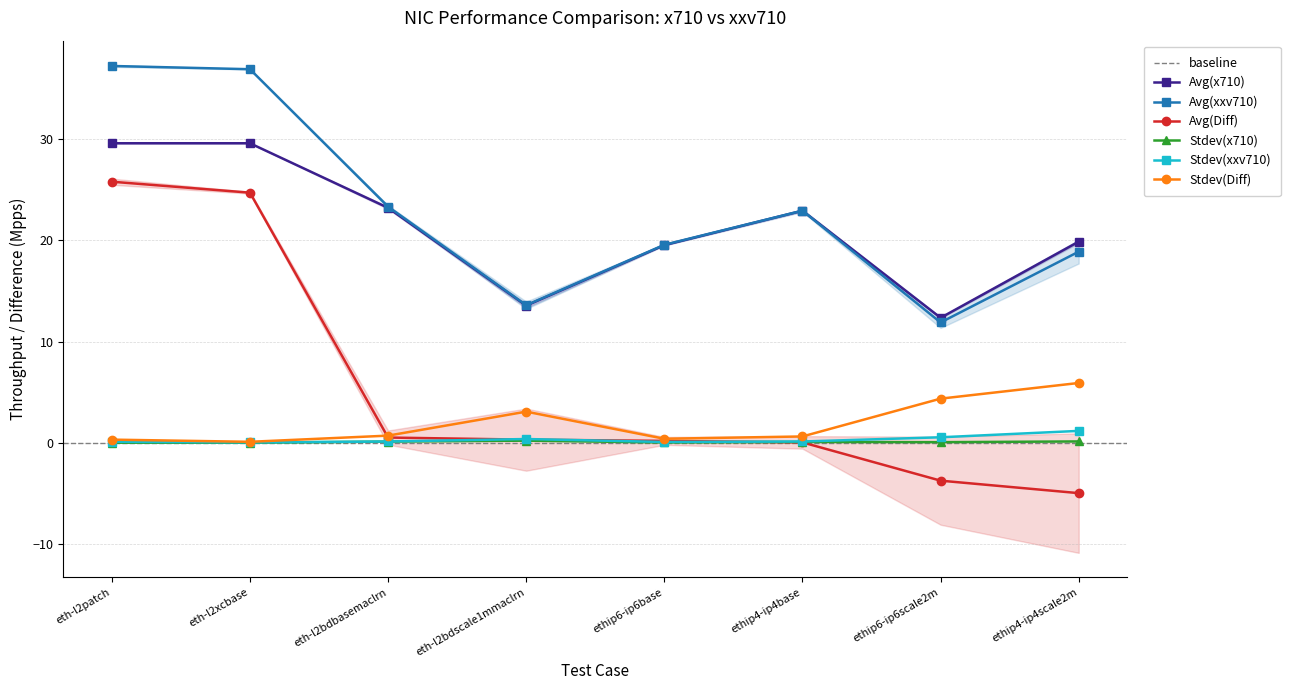

The Avg(x710) series shows 22.9 at ethip4-ip4base. True or false?

True